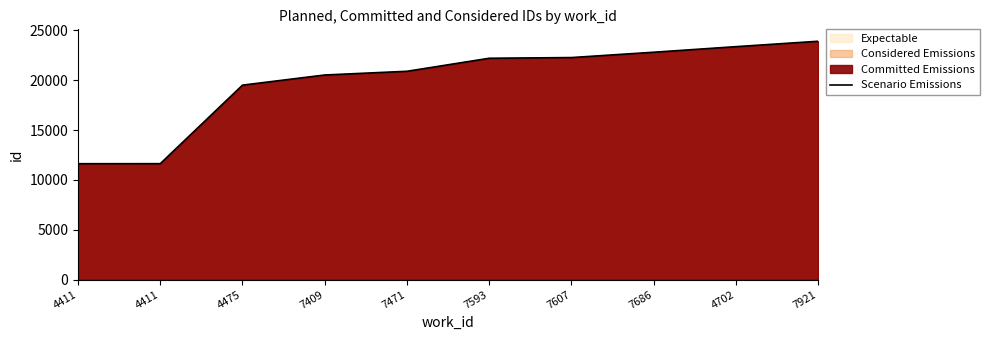

List the labels in order of value, largest first.

7921, 4702, 7686, 7607, 7593, 7471, 7409, 4475, 4411, 4411